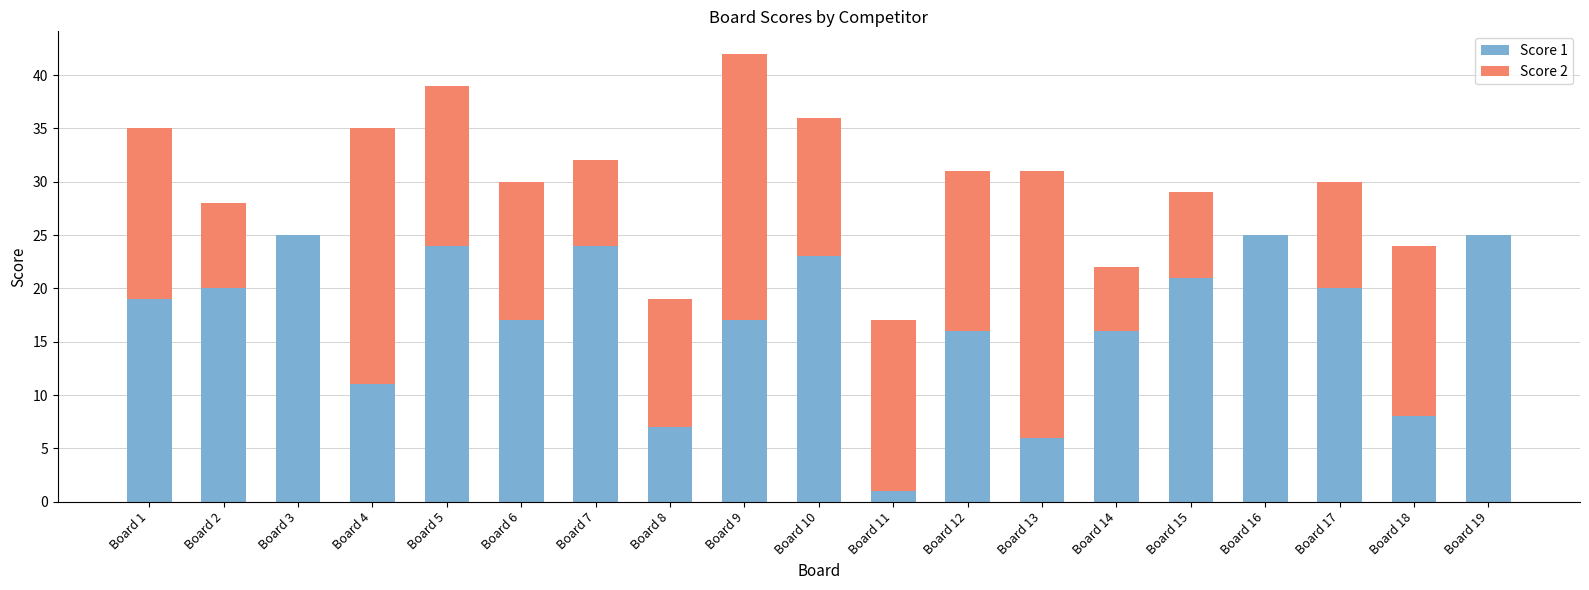

At which category is the sum across all series the highest?

Board 9